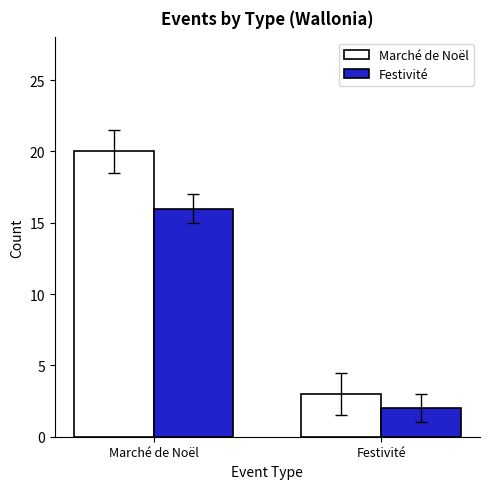

Rank the series by their average value, from lowest to highest.

Festivité, Marché de Noël